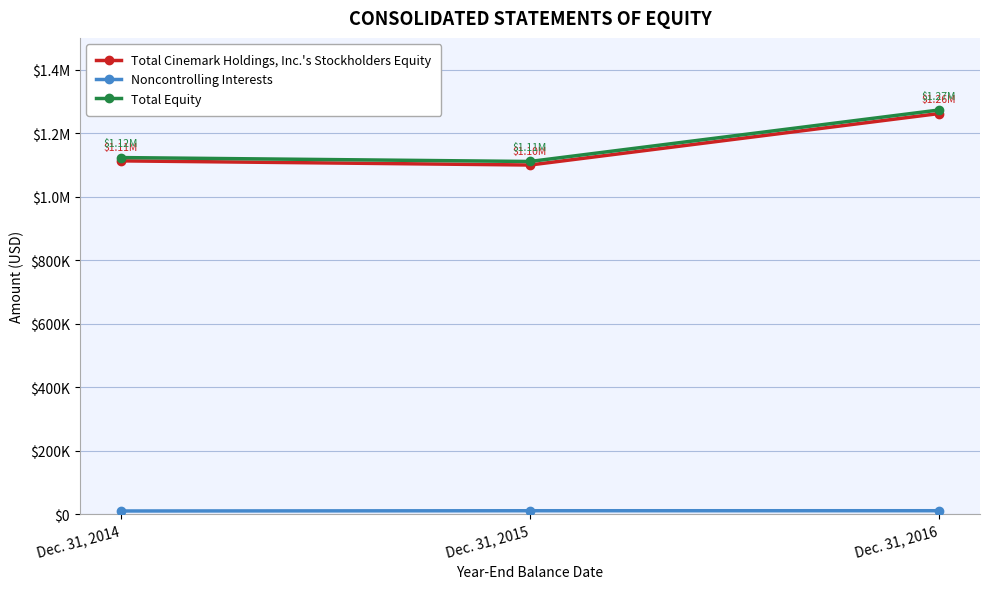

What is the sum of the Total Equity values at Dec. 31, 2015 and Dec. 31, 2014?

2233942